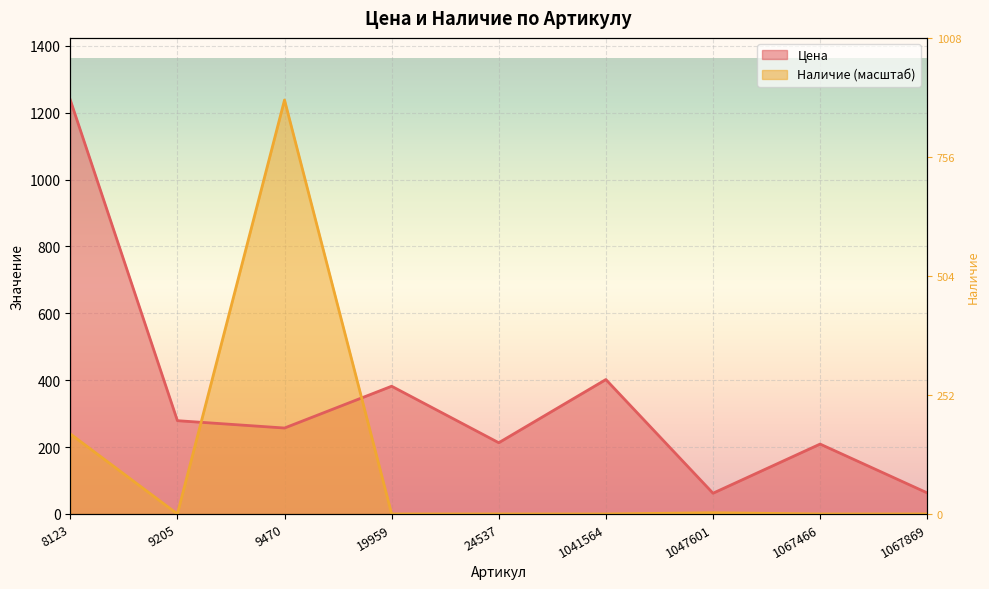

Which series changed the most between 19959 and 1067466?

Цена